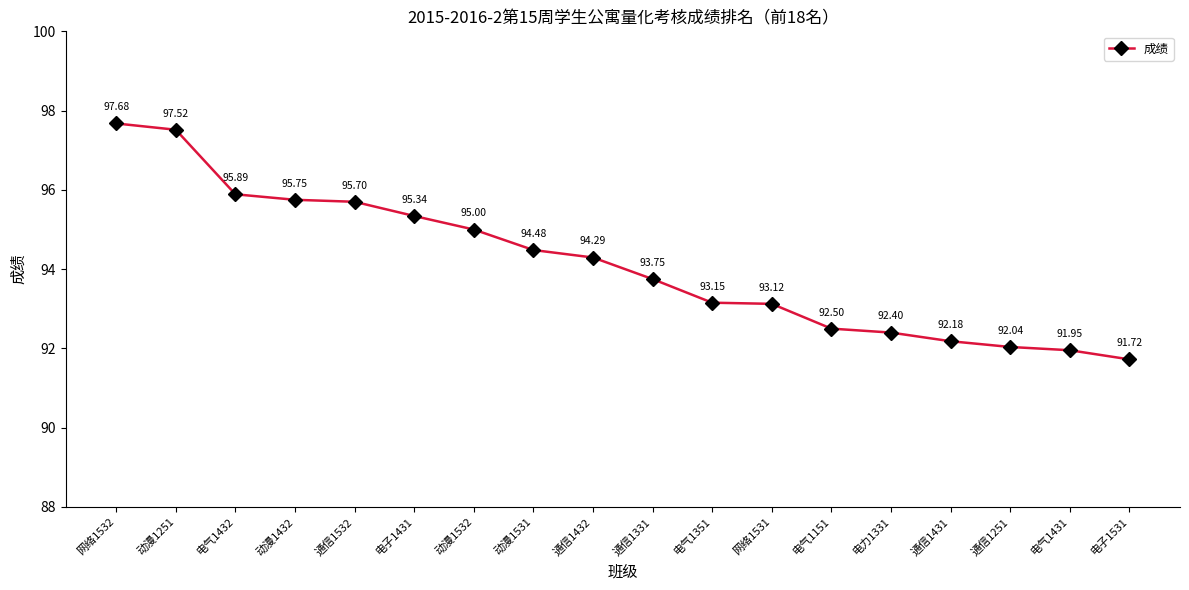

Read the value at 电子1531.

91.7